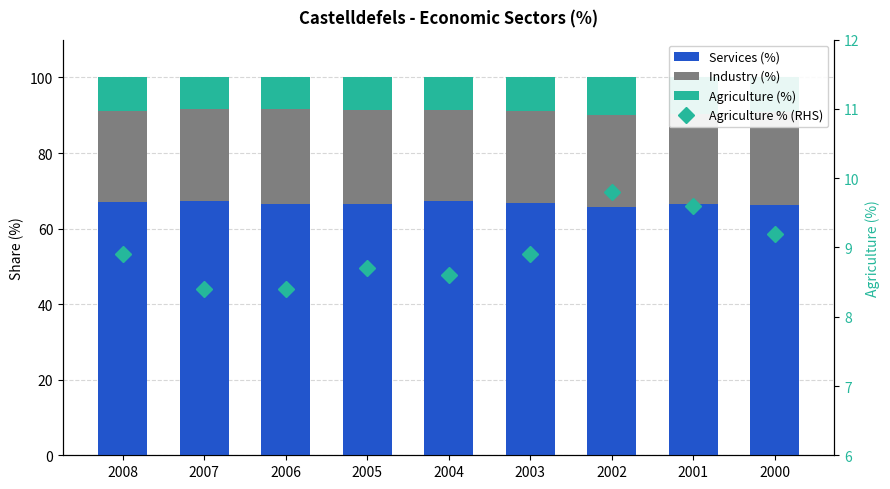

What is the difference between the second highest and second lowest values in the Services (%) series?

0.9